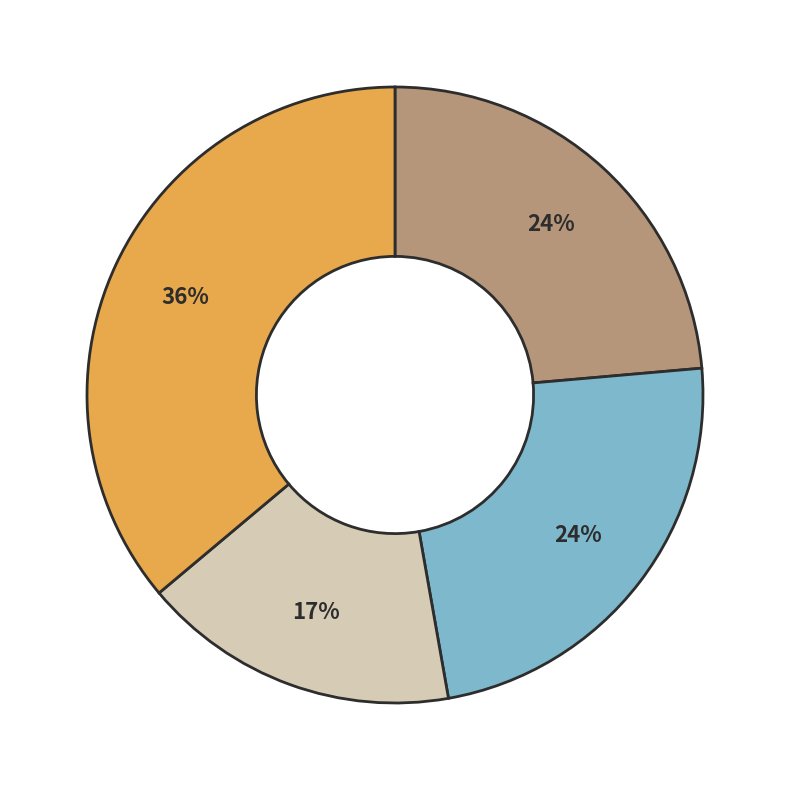

Is there any slice that represents more than half of the pie?

No